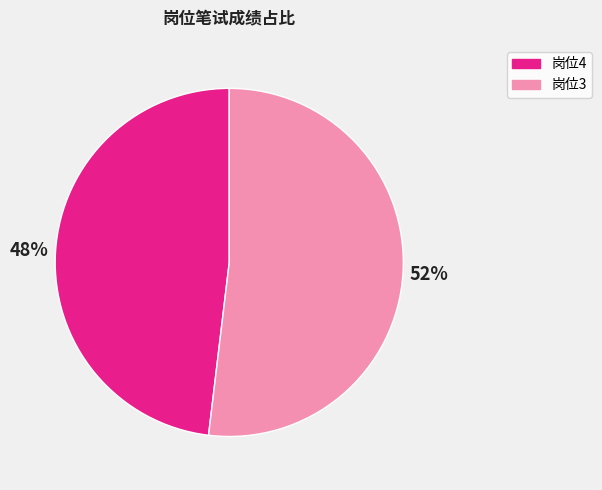

To the nearest percent, what is the difference between the largest and smallest slice percentages?

4%